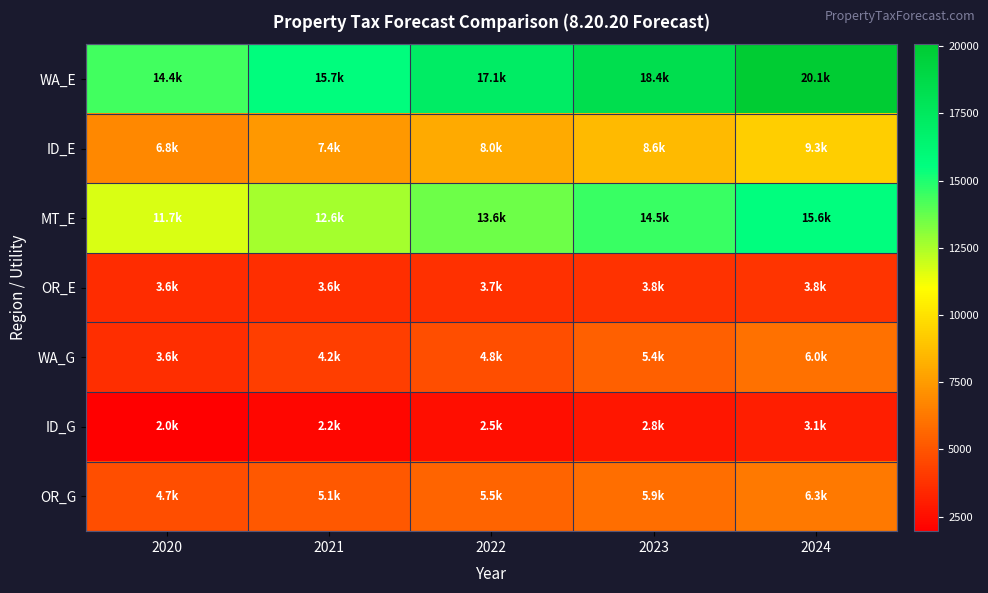

What is the total value across all series at 2024?

64267.9